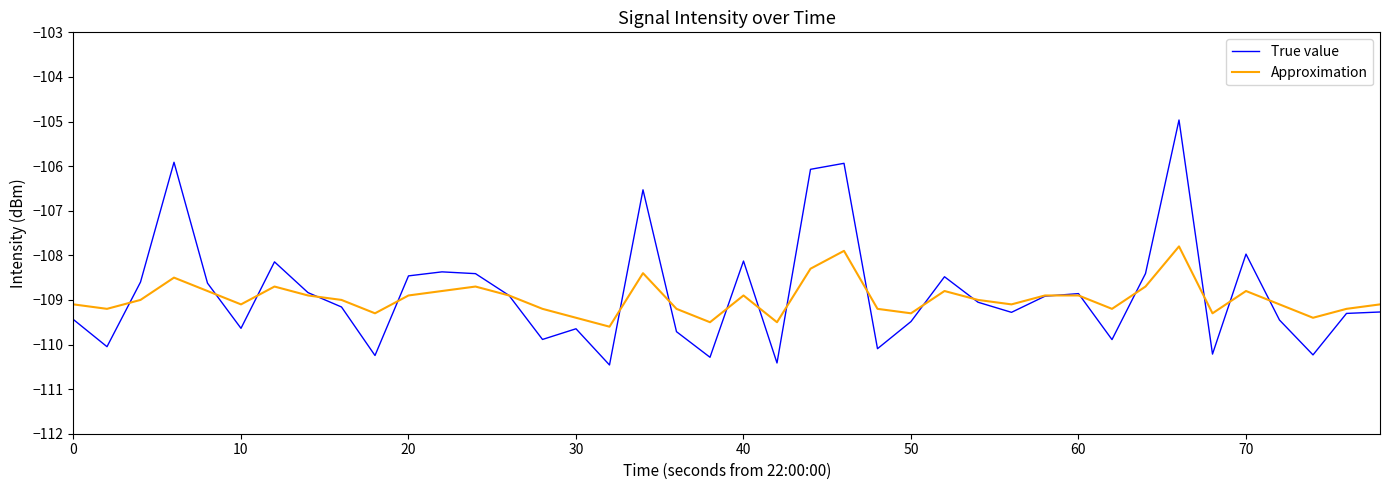

How many lines are shown in the chart?

2